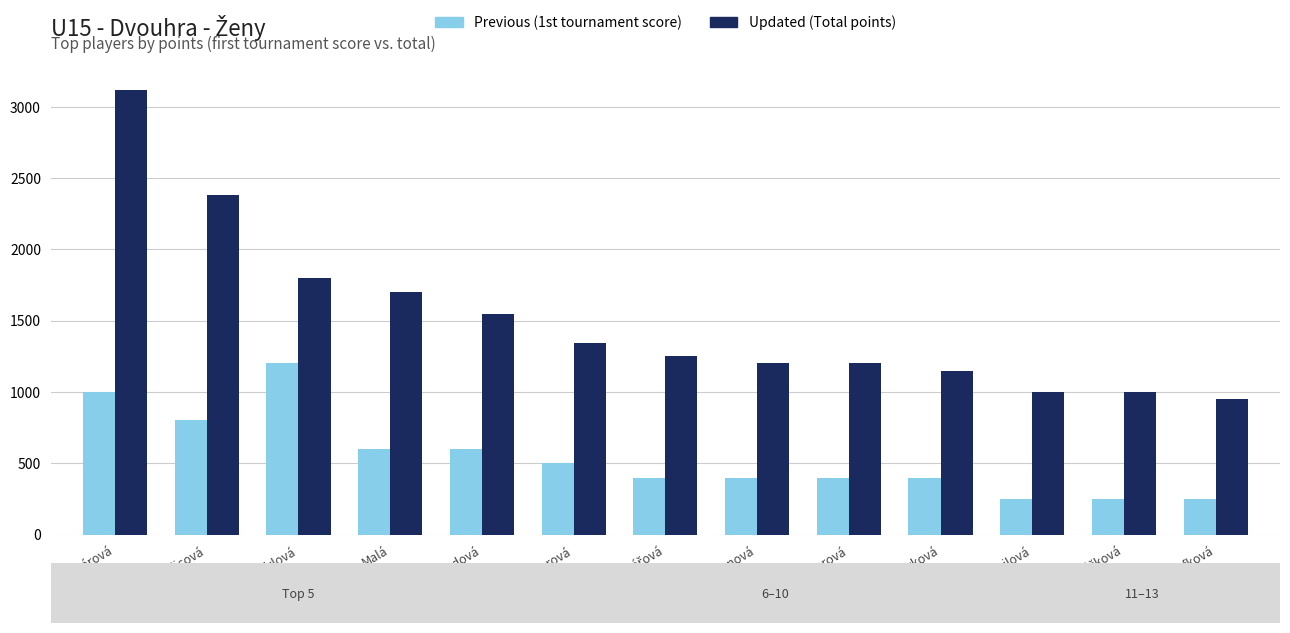

What is the difference between the highest and lowest values at Majerová?

800